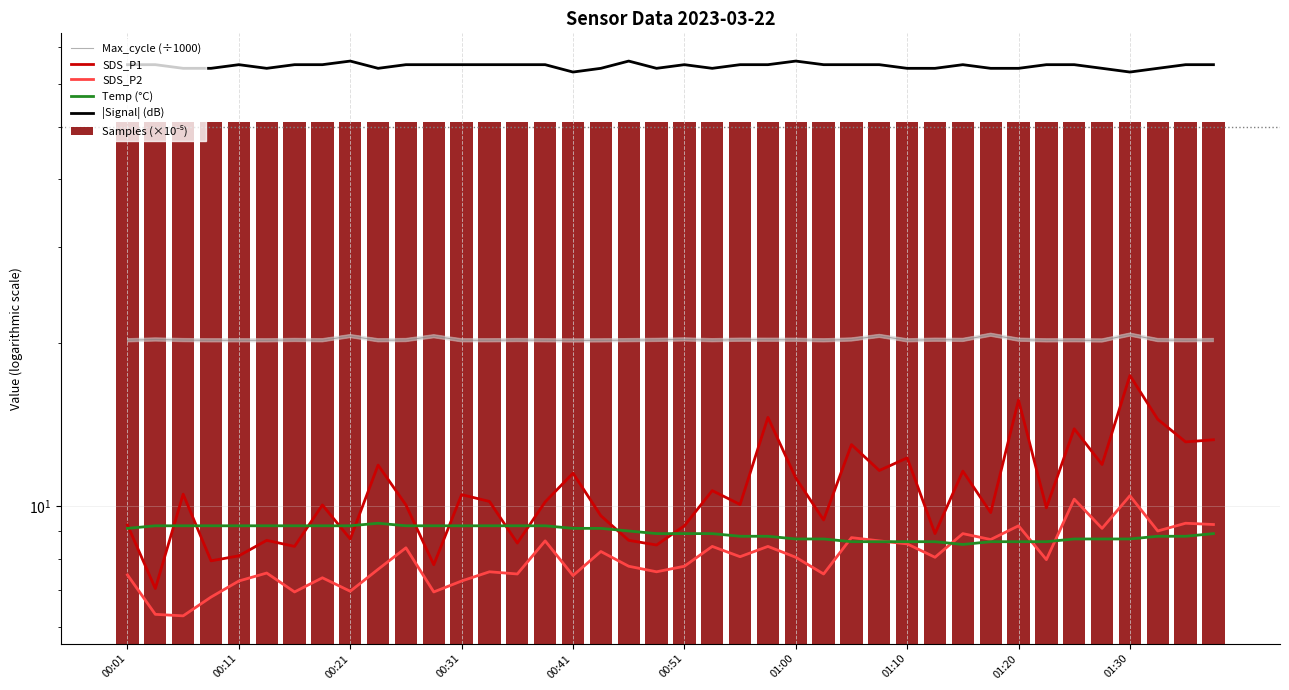

What is the greatest value displayed?

66.0